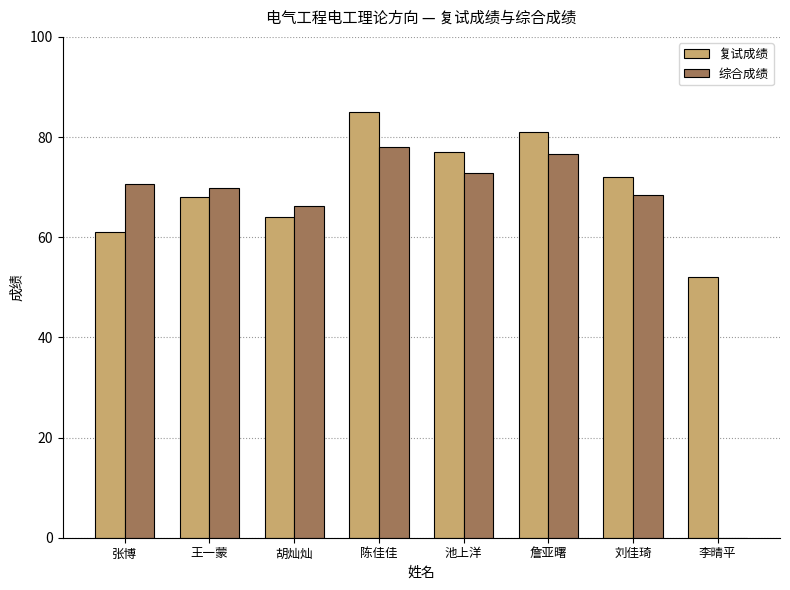

What is the sum of the 综合成绩 values at 胡灿灿 and 詹亚曙?

142.8